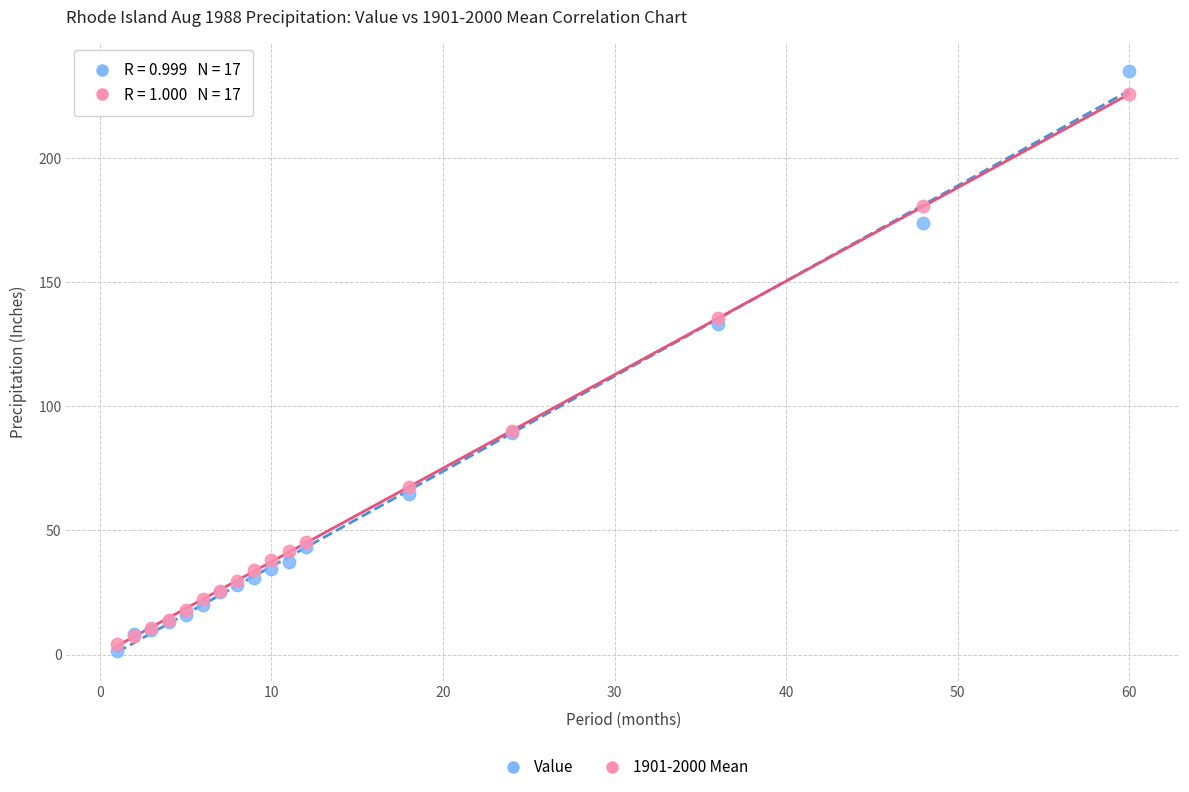

Which series has the widest spread of Y values?

Value